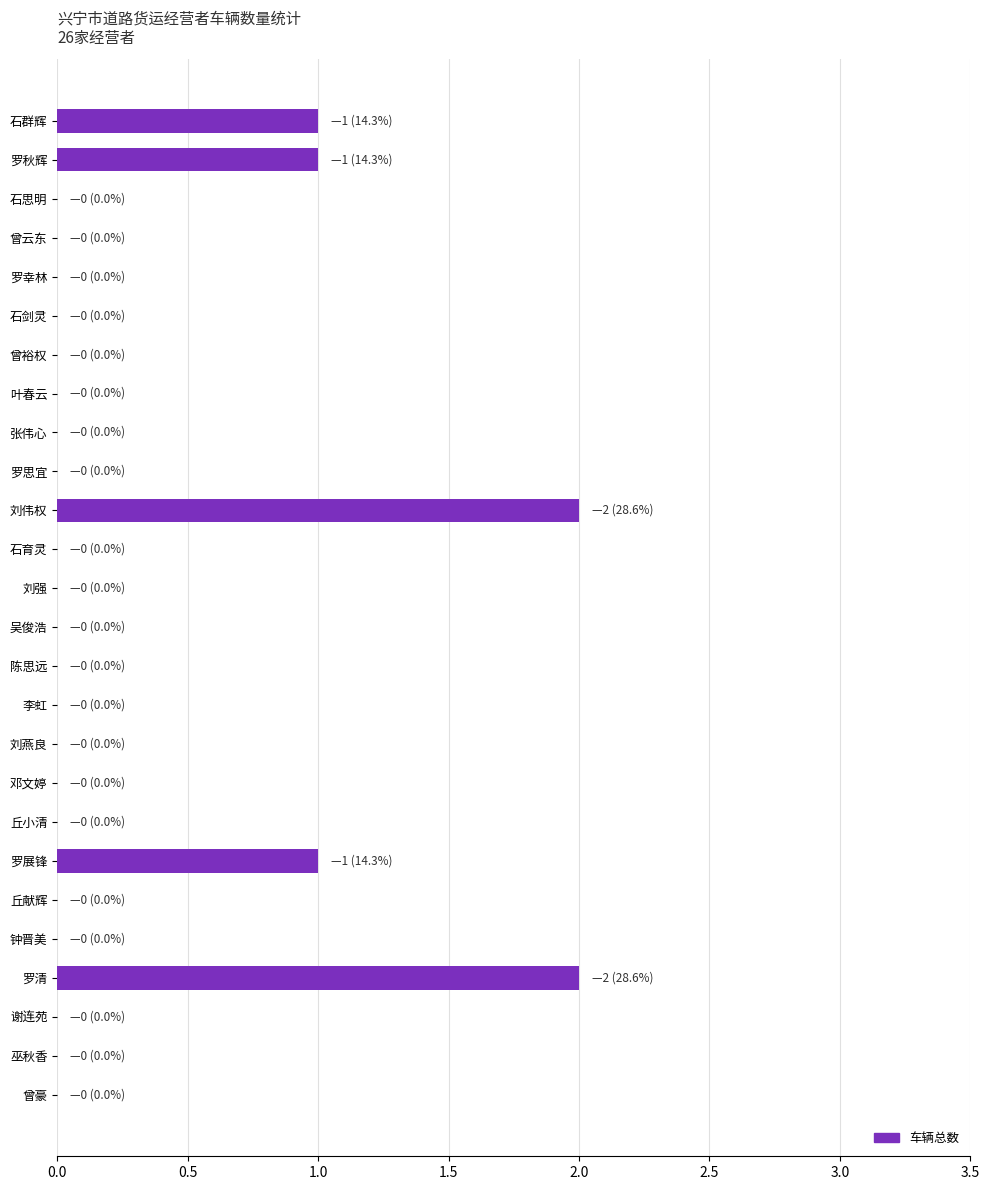

How many values are between 0 and 1?

24